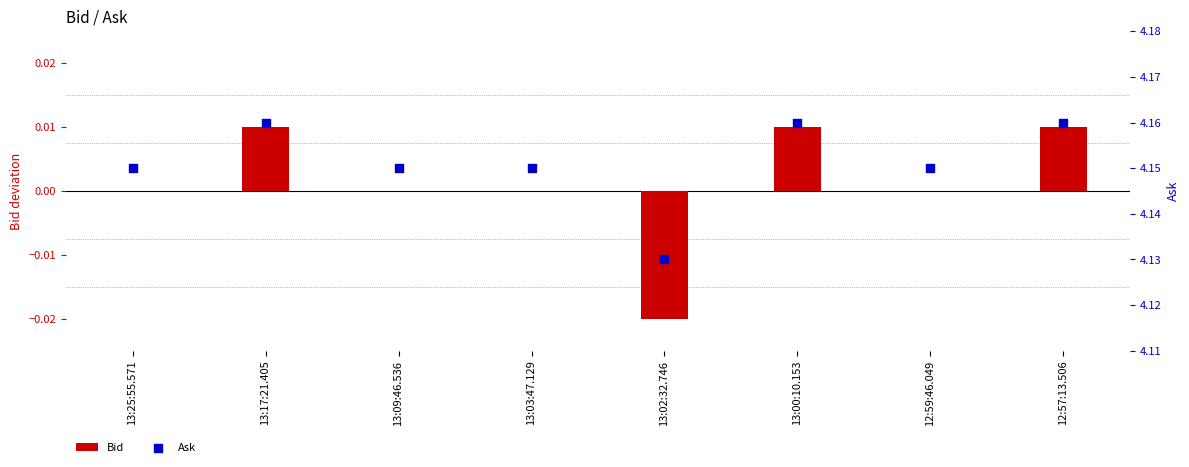

Which series has the largest Y range (max minus min)?

Bid